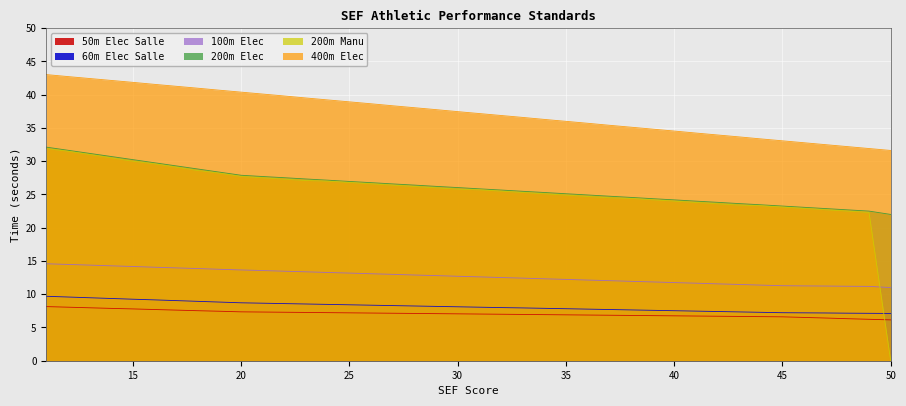

True or false: 60m Elec Salle and 200m Elec cross at least once.

False